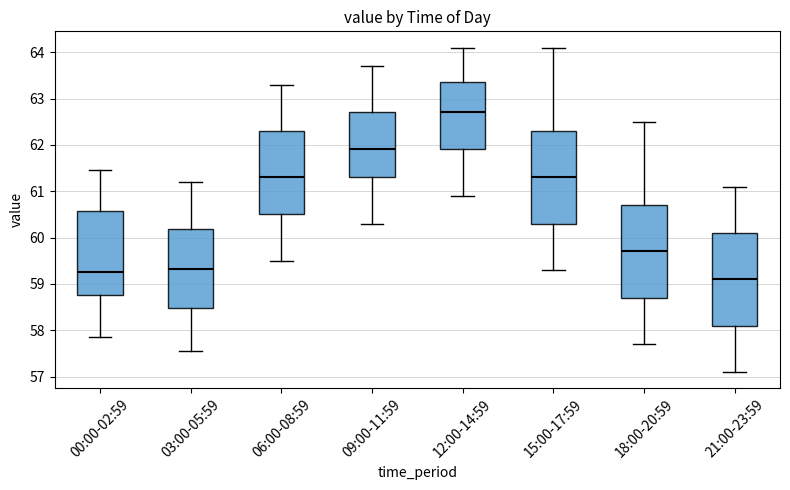

Which box's median line is the highest?

12:00-14:59